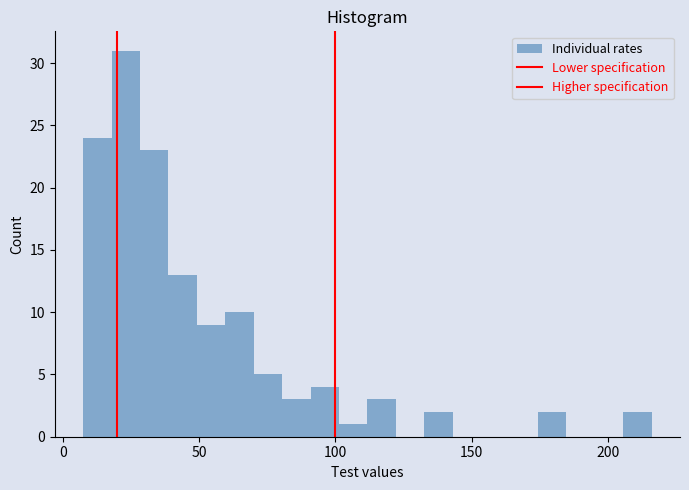

Around what value on the x-axis is the tallest bar? Give the approximate position of its centre, as read against the axis.

25